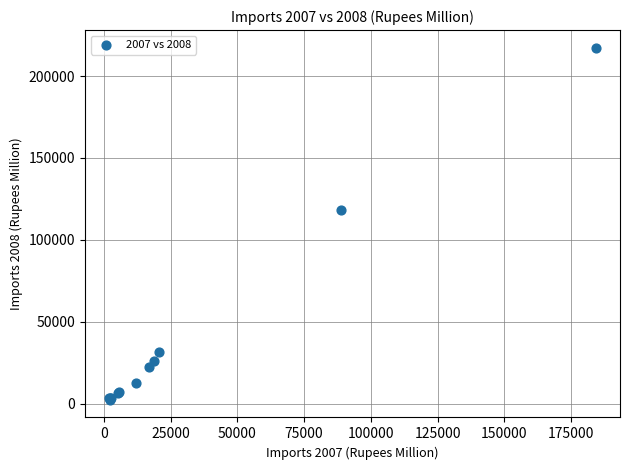

What Y value in the scatter plot is closest to 109767?

117903.5